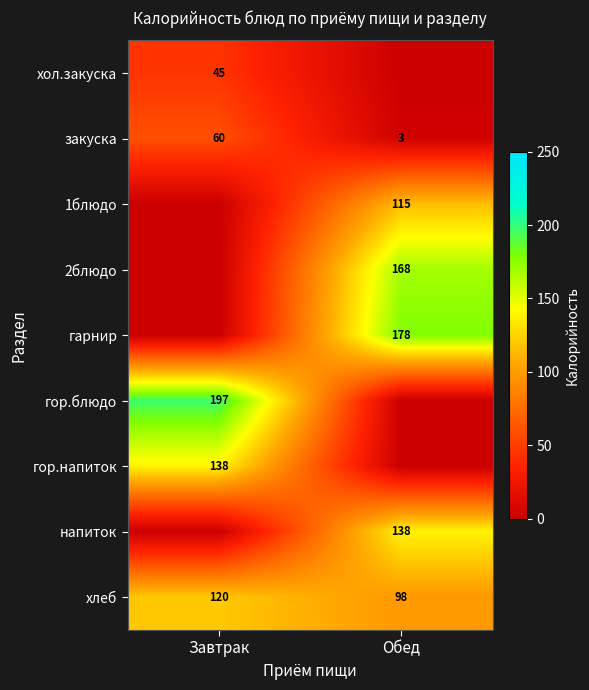

How many categories are shown in the chart?

2